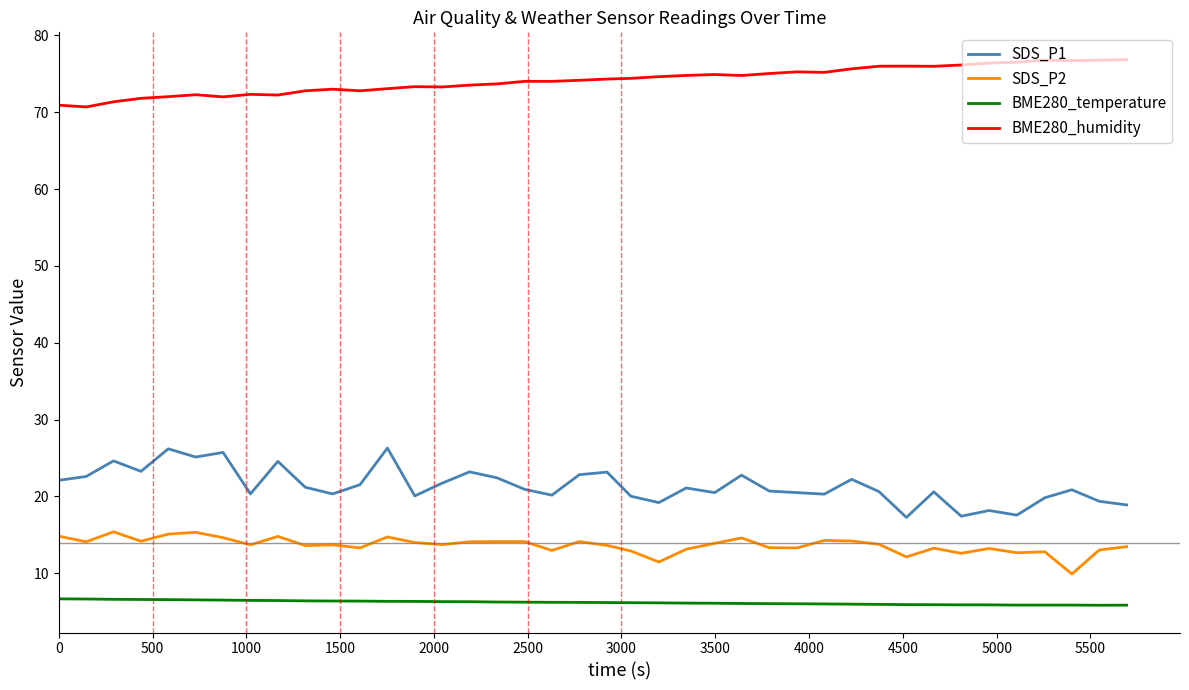

What is the difference between the maximum and minimum values in the BME280_humidity series?

6.2